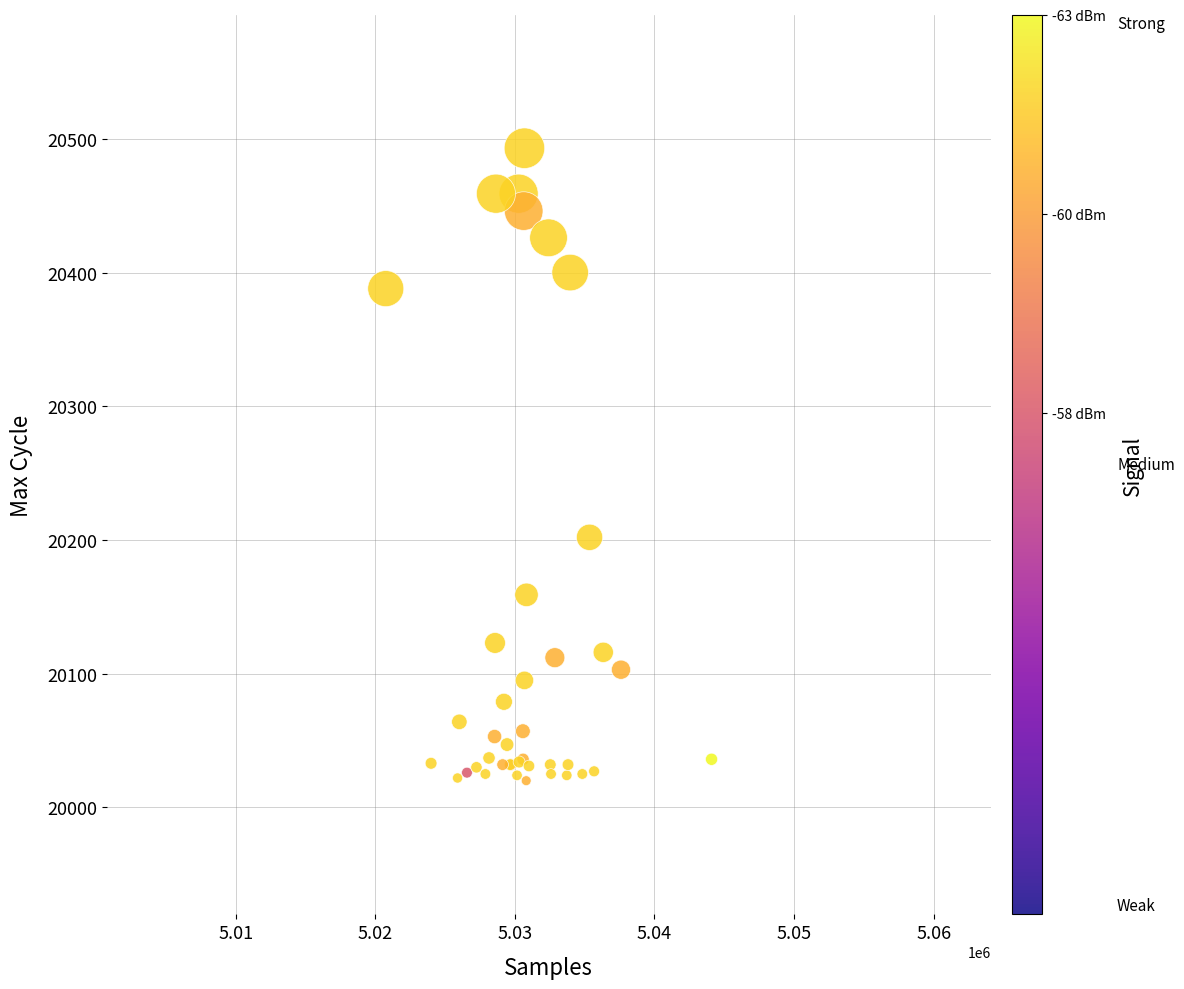

What Y value in the scatter plot is closest to 20256?

20202